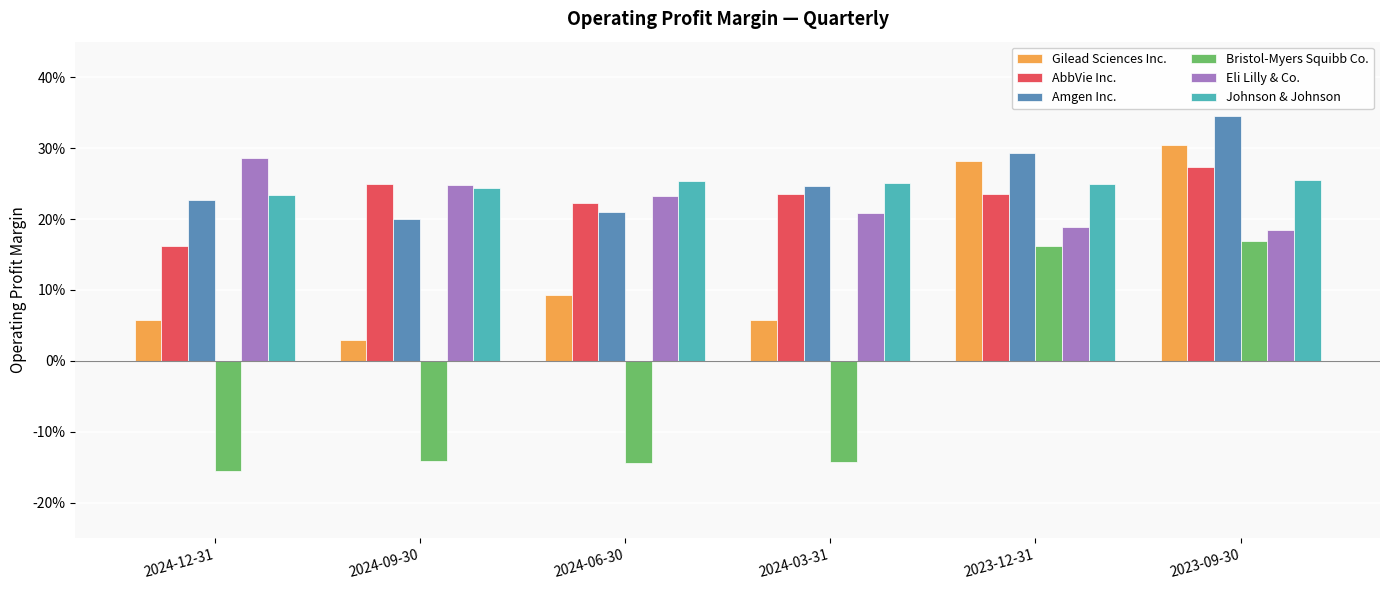

Which series has the largest total across all categories?

Amgen Inc.